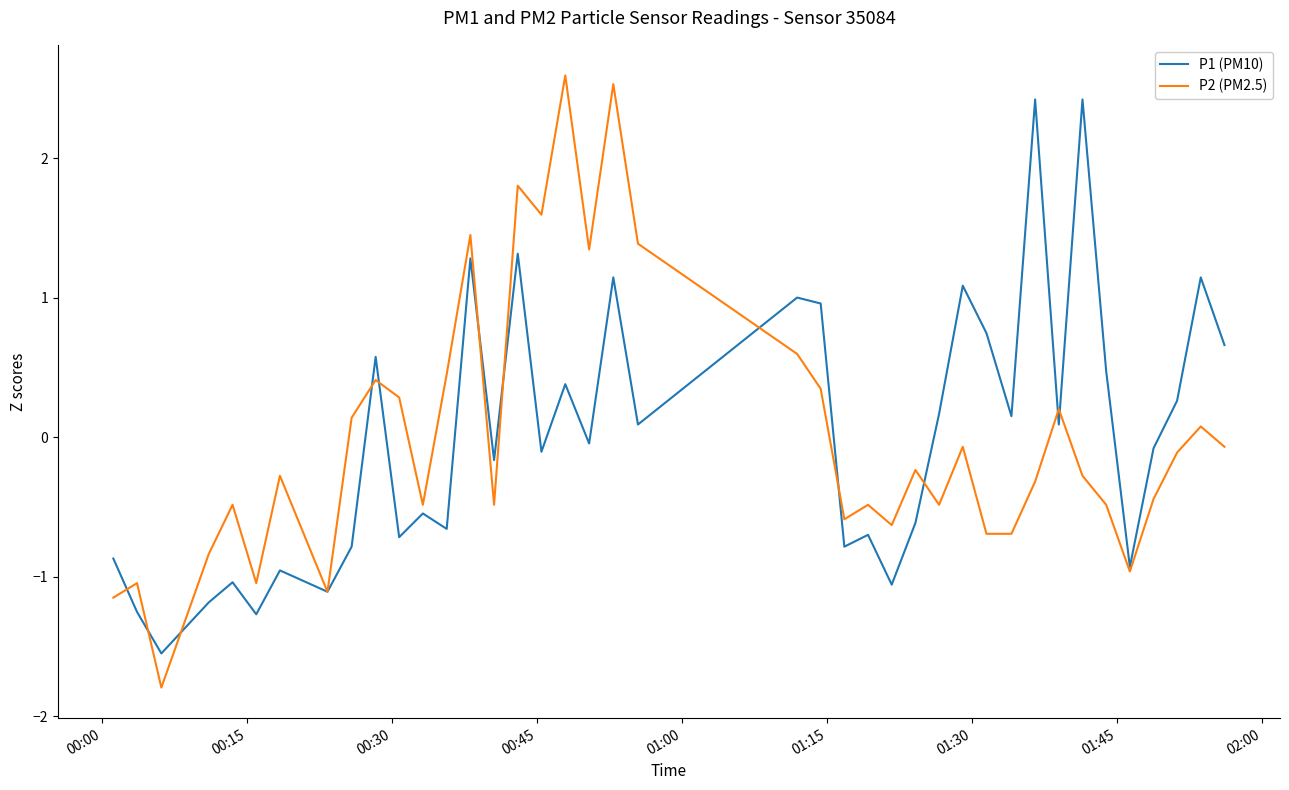

Which series has the largest range (max minus min)?

P2 (PM2.5)